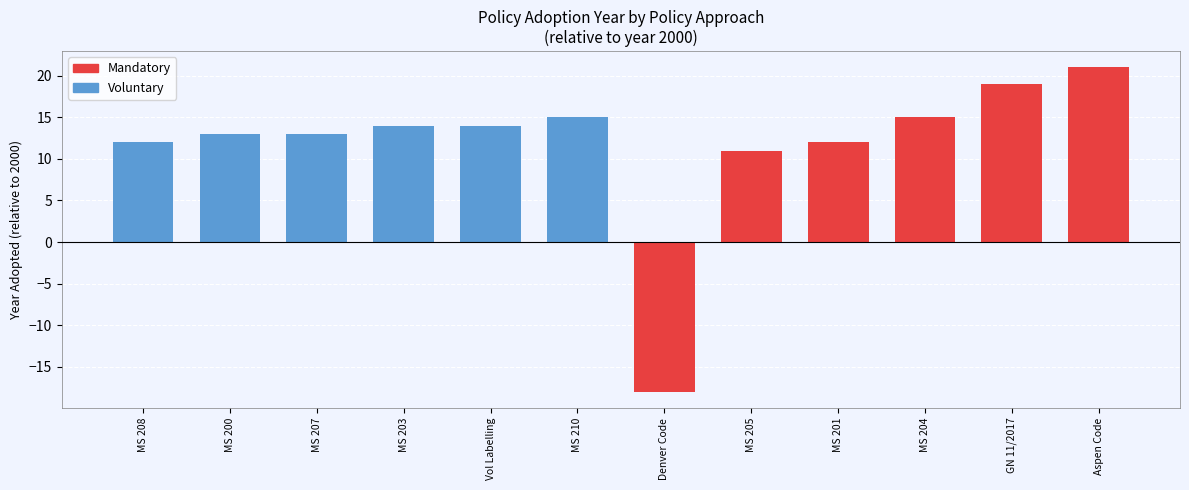

What is the greatest value displayed?

21